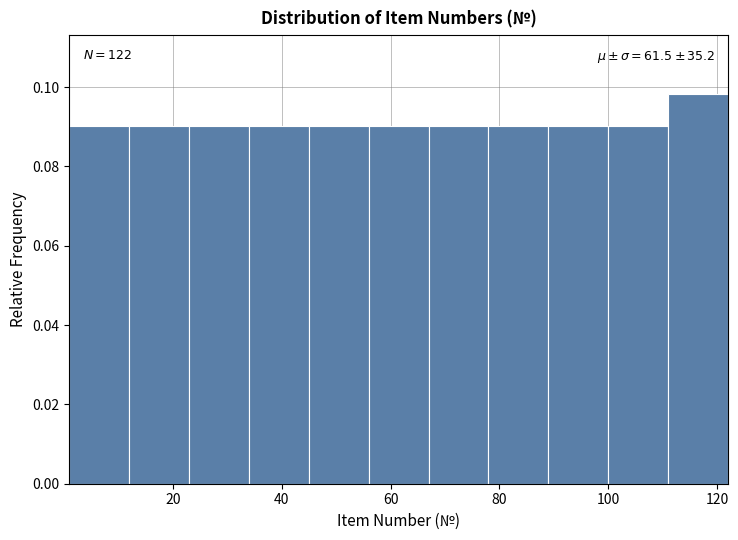

Which range on the x-axis has the tallest bar?

111 to 122